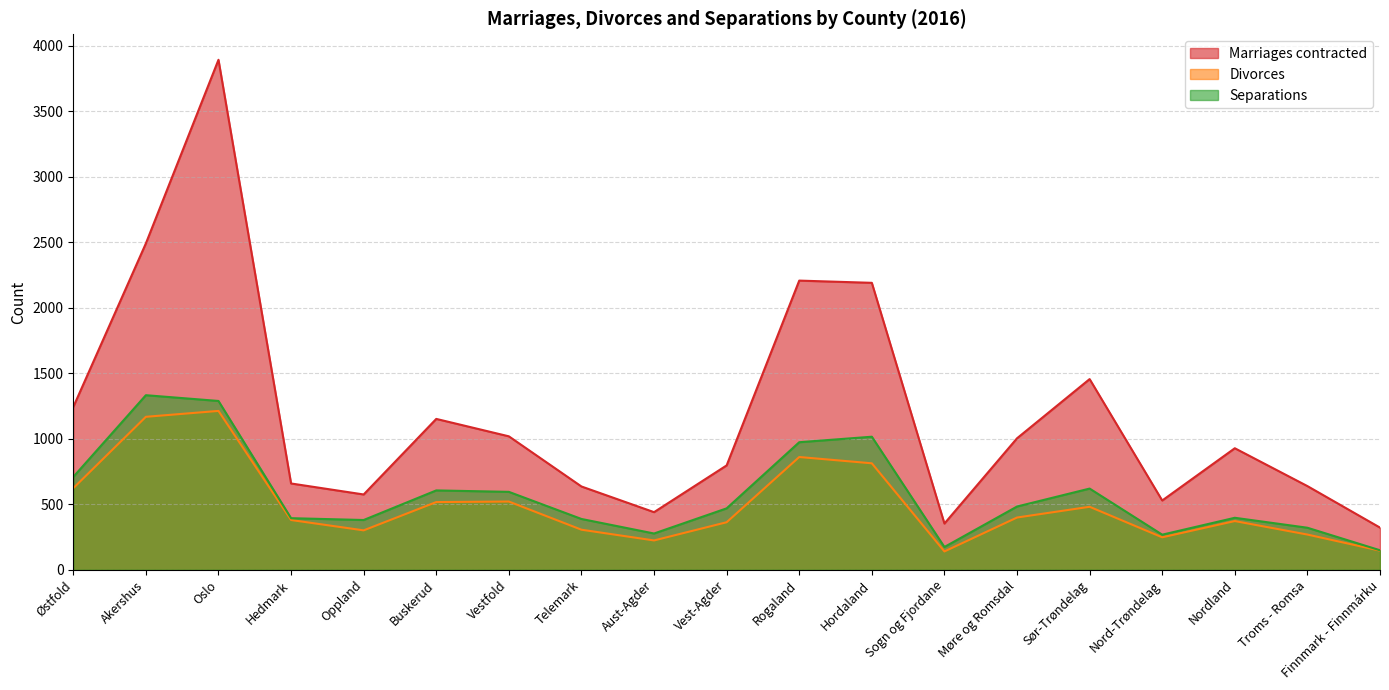

How many data points in Marriages contracted are above 928?

9